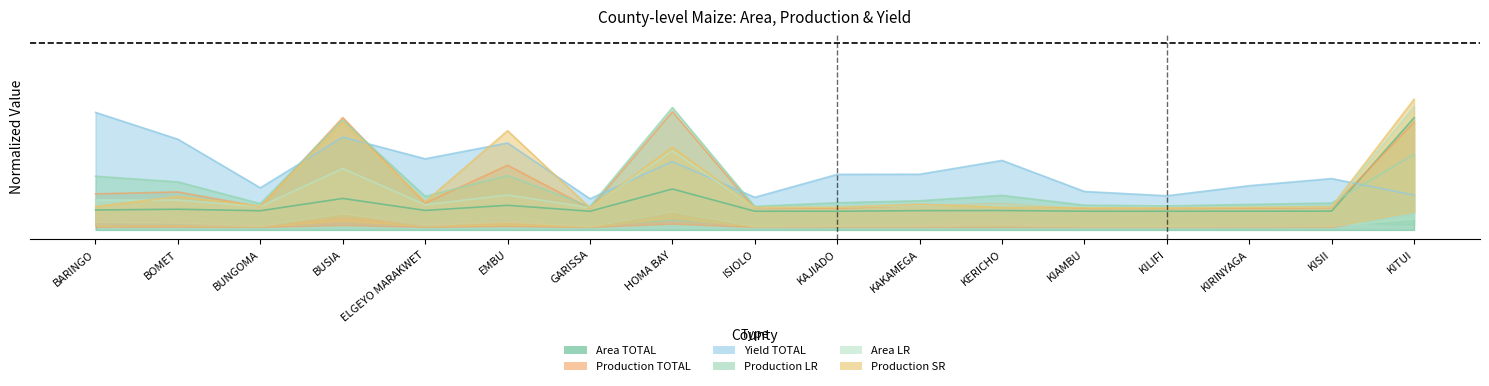

Between HOMA BAY and ELGEYO MARAKWET, which is larger?

HOMA BAY